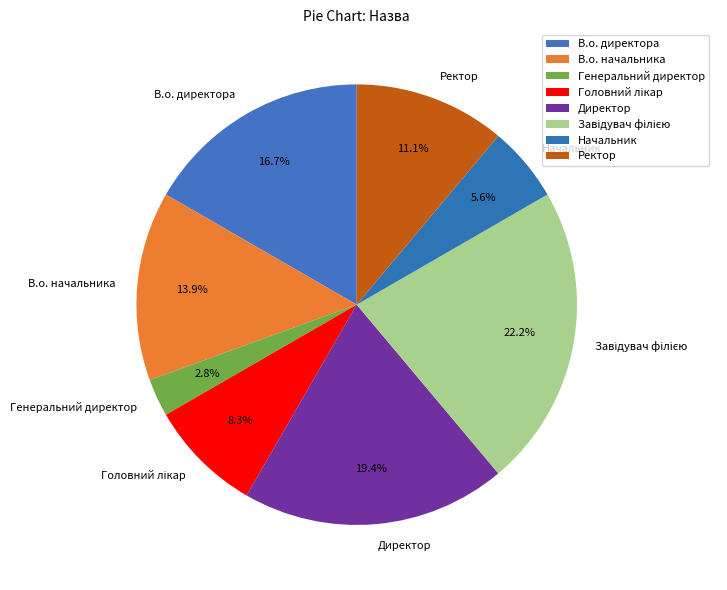

To the nearest percent, what is the difference between the Начальник and В.о. директора slice percentages?

11%